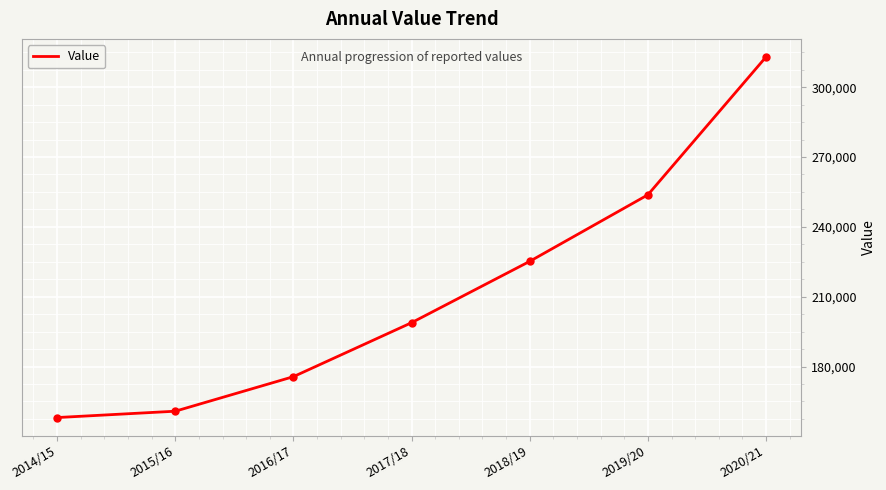

Reading left to right, list all the values displayed in this chart.

158079	160803	175645	198830	225188	253772	313015